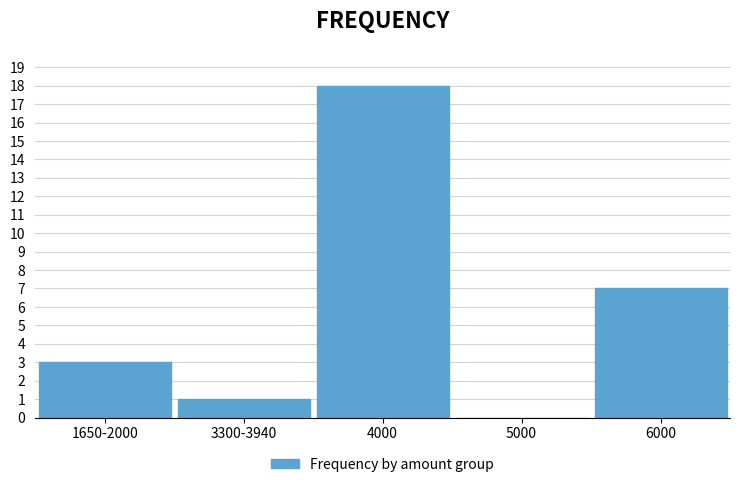

Reading left to right, transcribe all the data shown in this chart.

1650-2000=3	3300-3940=1	4000=18	5000=0	6000=7